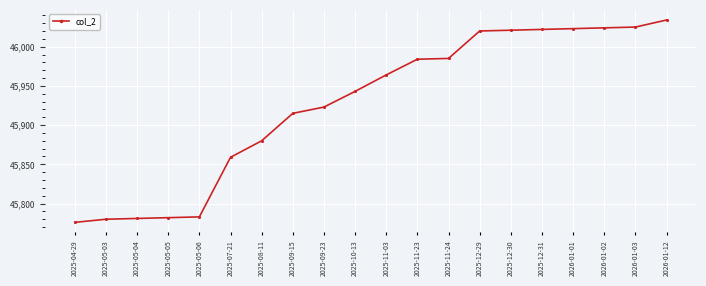

What position from the left is 2025-11-03?

11